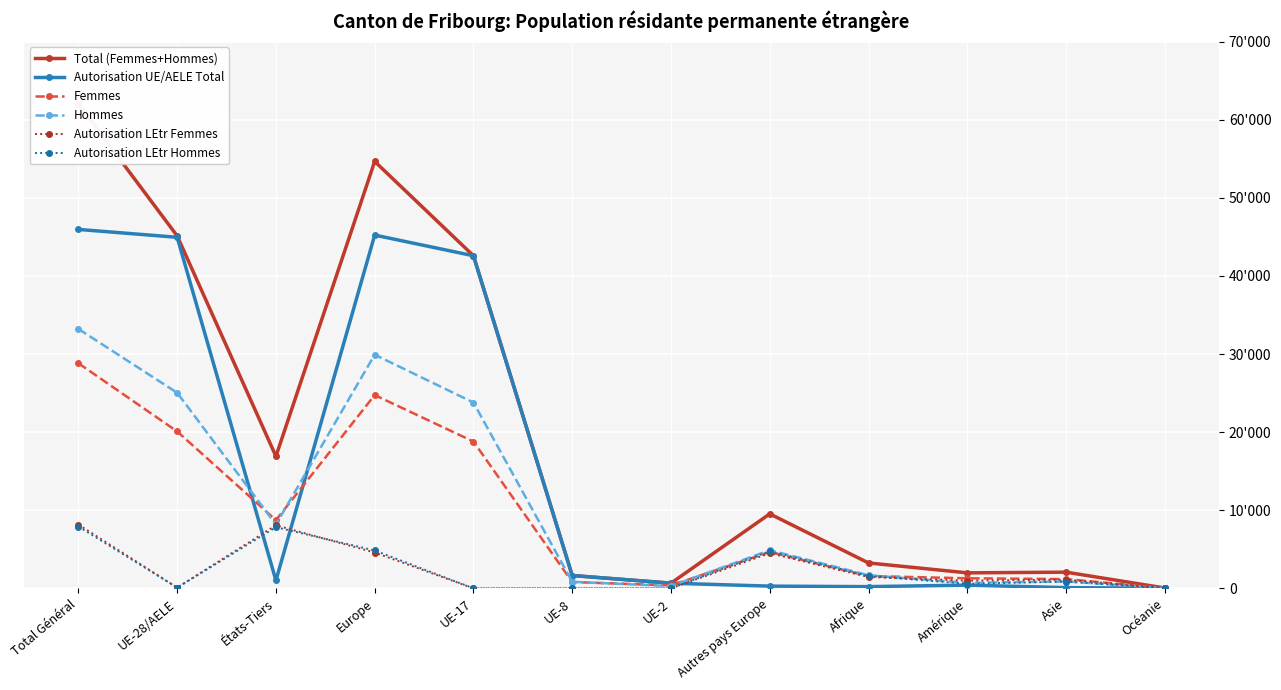

Which series has the largest total across all categories?

Total (Femmes+Hommes)